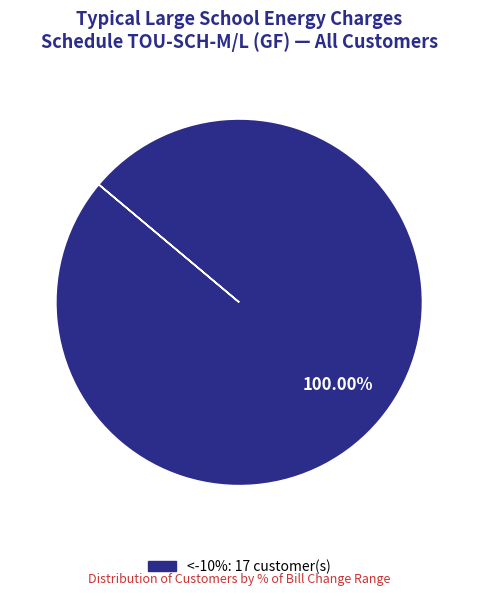

Does any single category account for the majority?

Yes